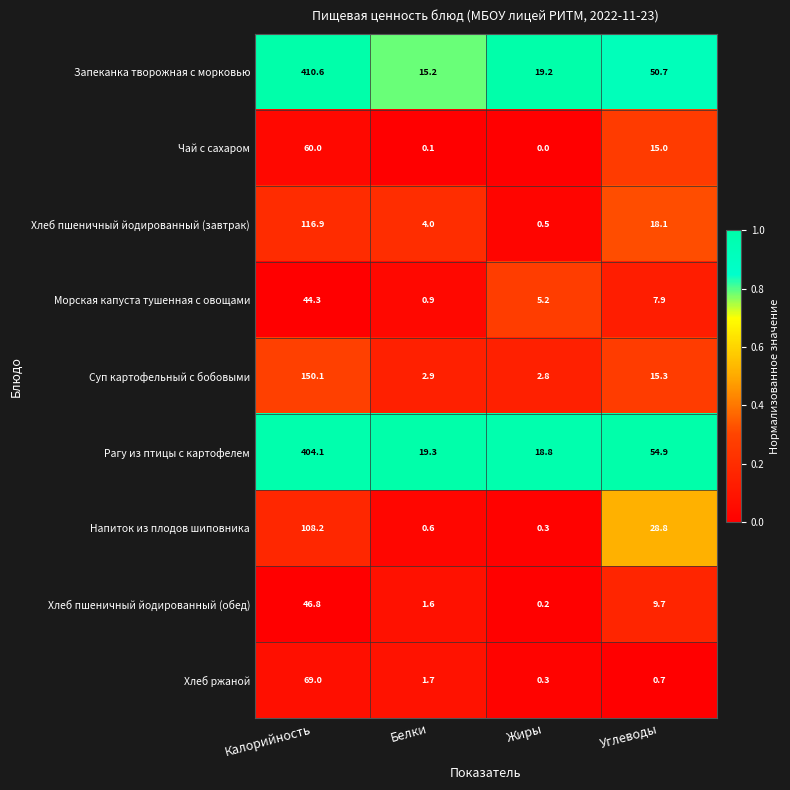

What is the difference between the Рагу из птицы с картофелем values at Жиры and Белки?

0.5